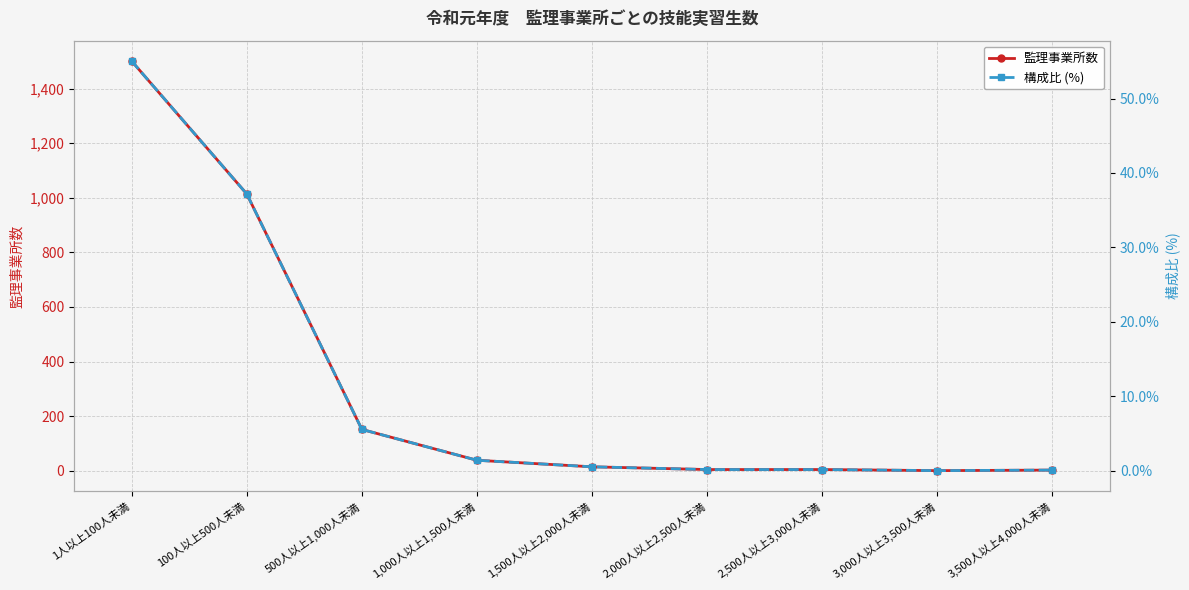

What are all the series names shown in the legend?

監理事業所数, 構成比 (%)